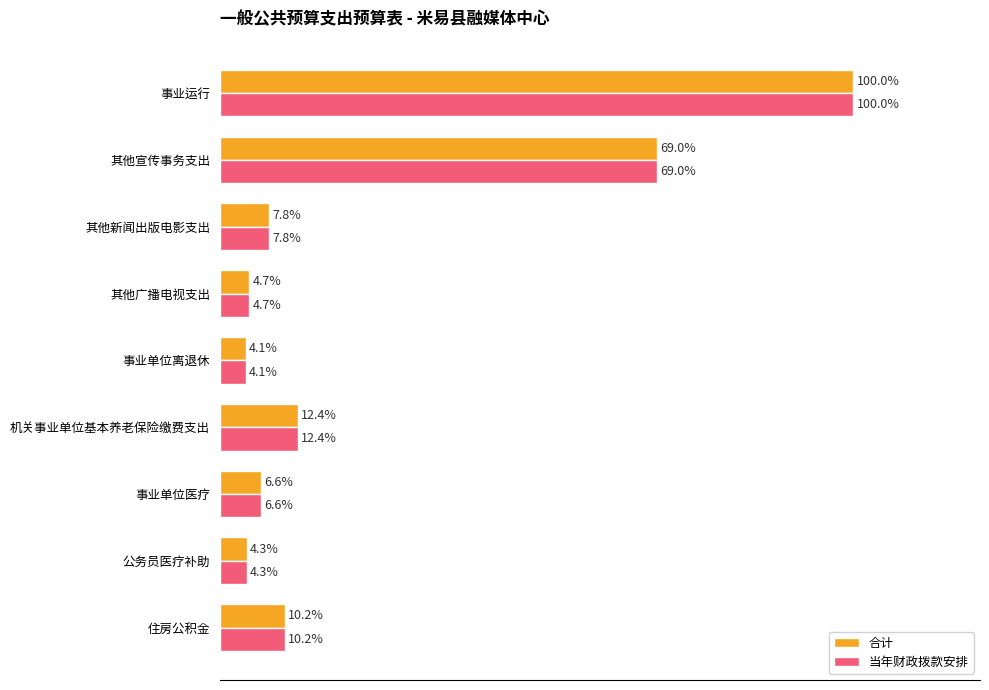

What are all the series names shown in the legend?

合计, 当年财政拨款安排